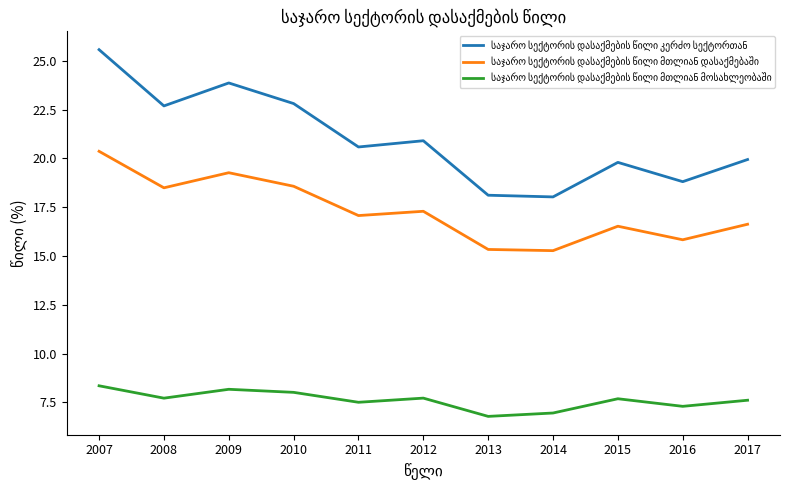

What is the total value across all series at 2016?

41.9